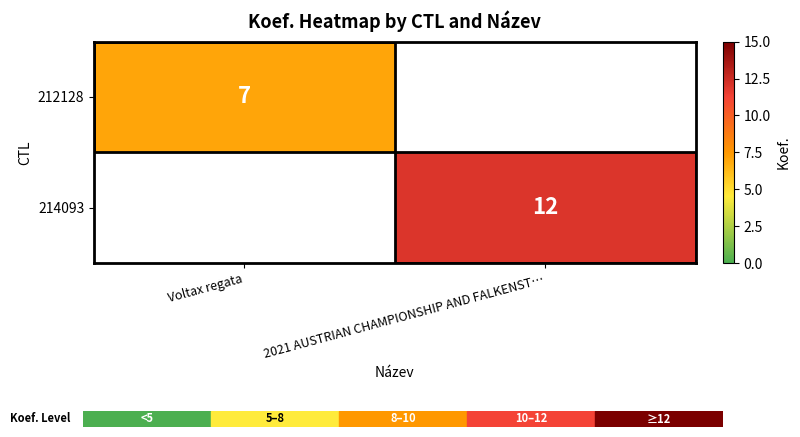

The 212128 series shows 2 at Voltax regata. True or false?

False